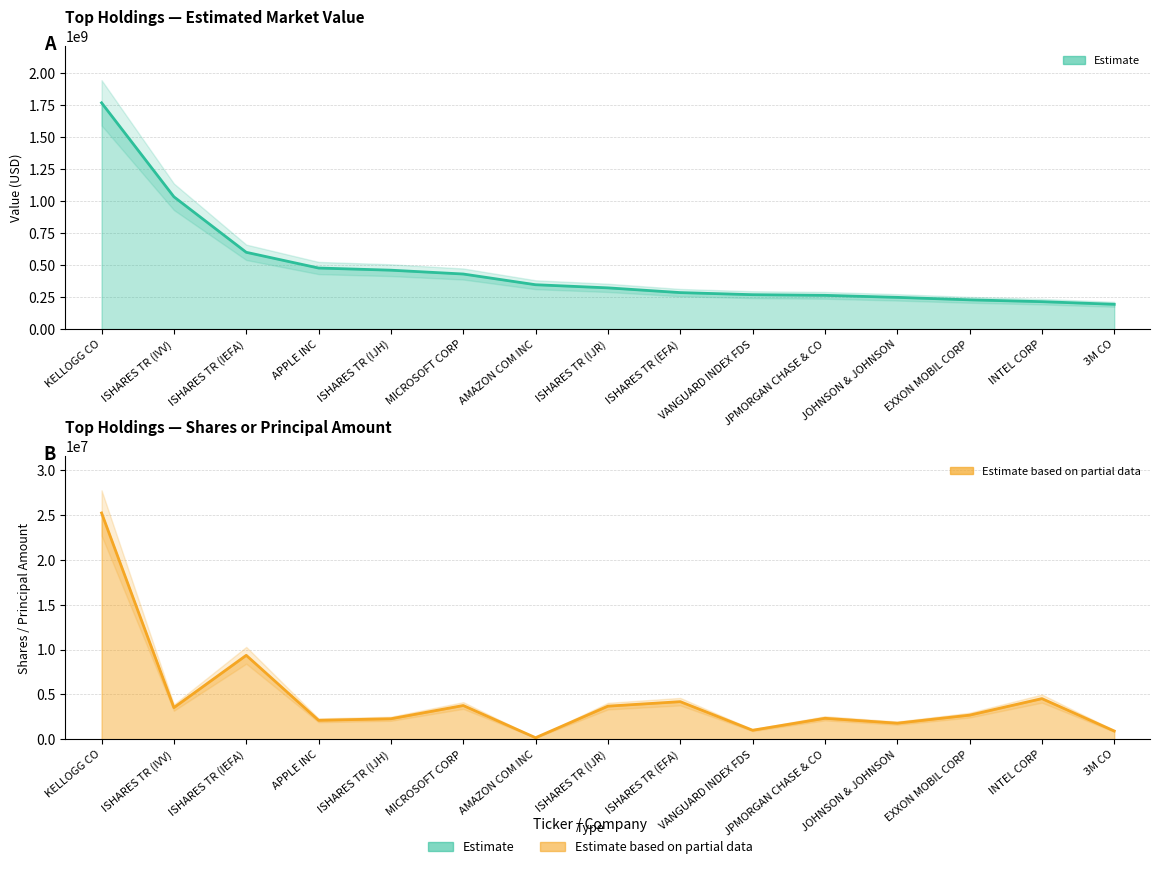

What is the value of the Value (USD) point at the 15th from the left?

193844000